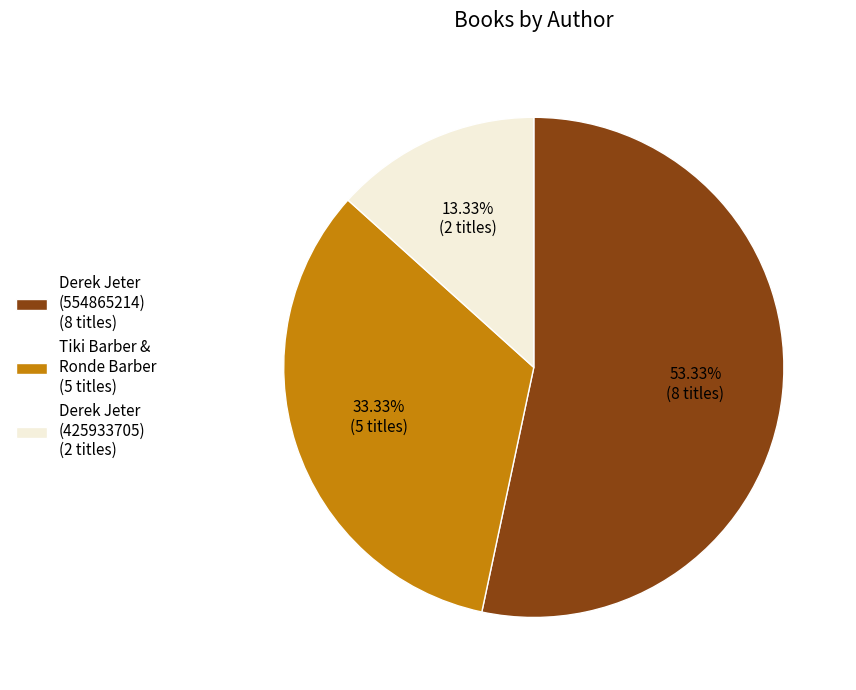

To the nearest percent, what is the difference between the largest and smallest slice percentages?

40%